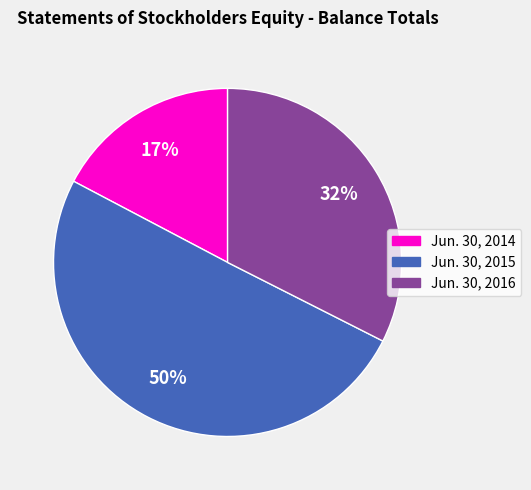

The Jun. 30, 2016 slice represents 18% of the pie. True or false?

False